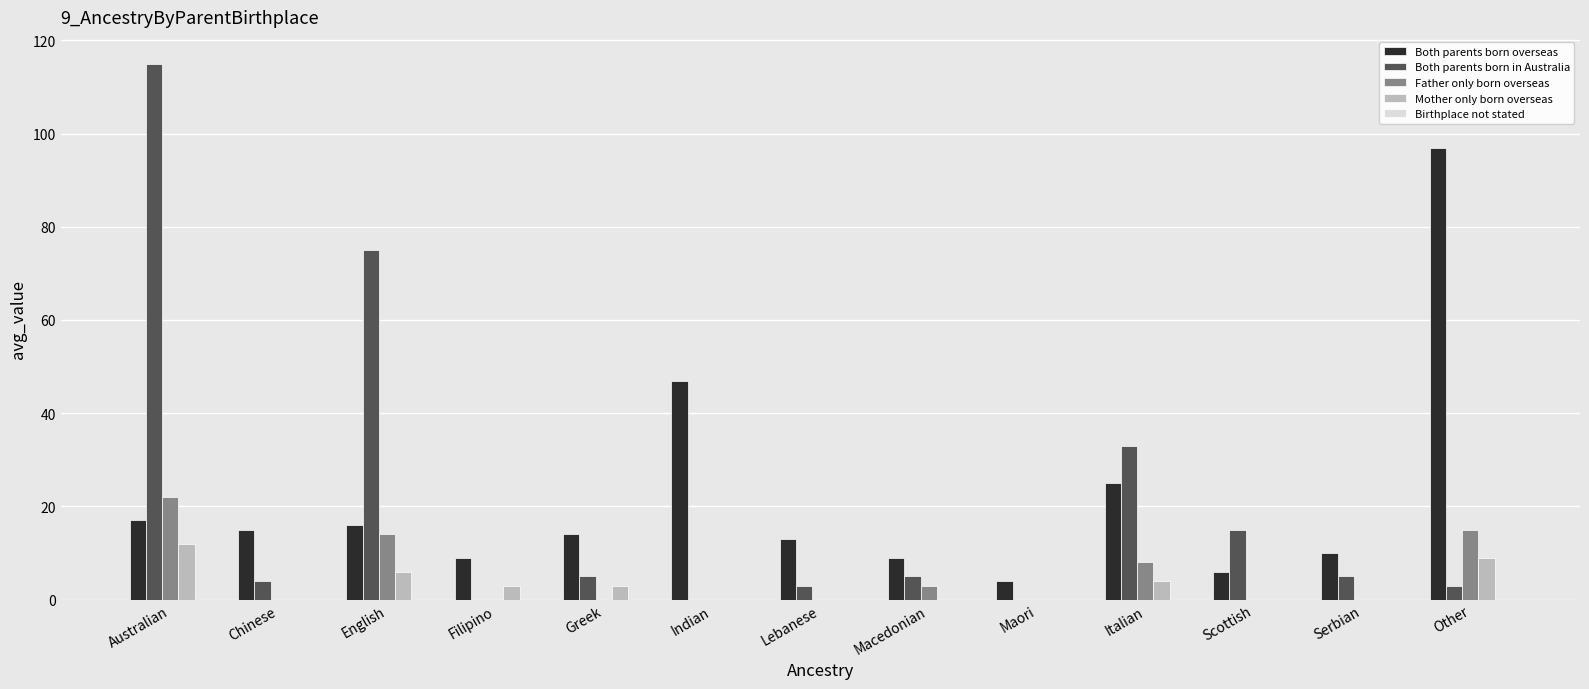

Between Australian and Other, which series saw the biggest shift?

Both parents born in Australia